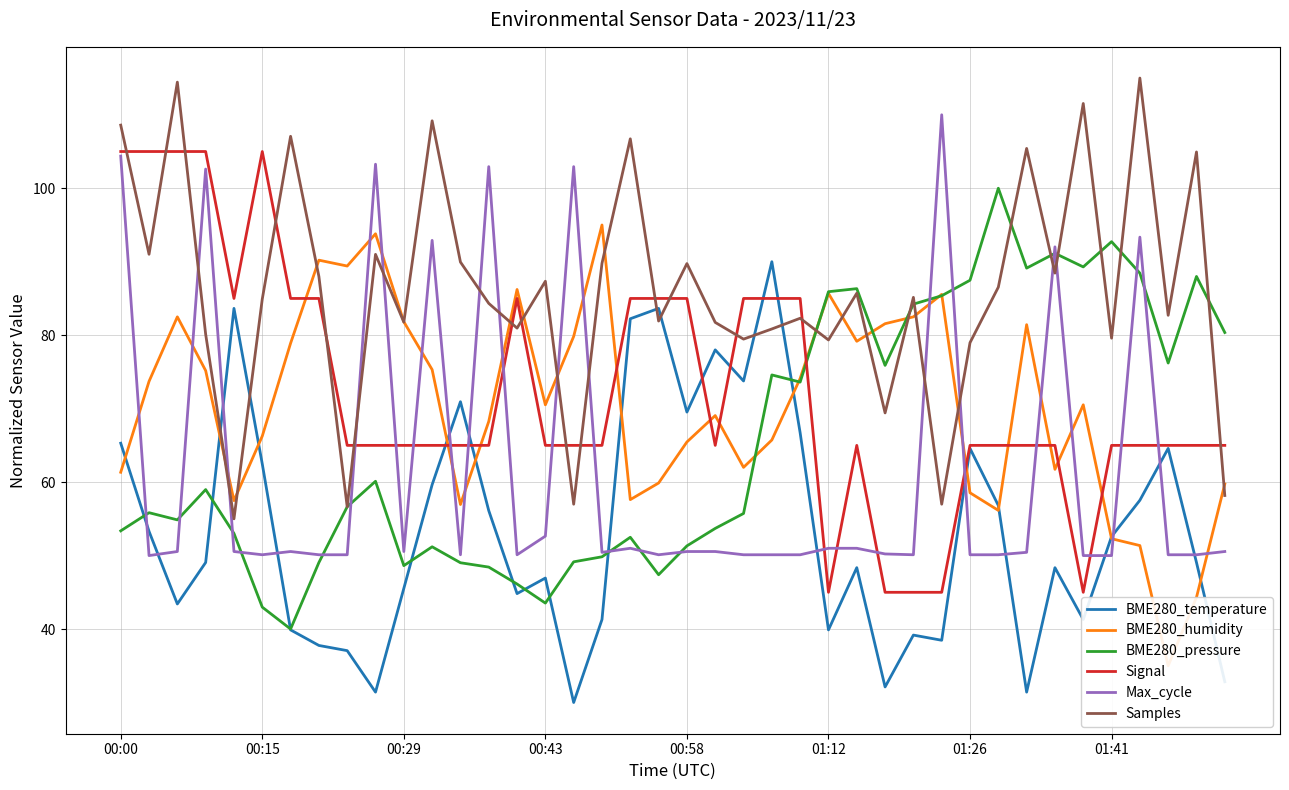

Count the number of categories in the chart.

40